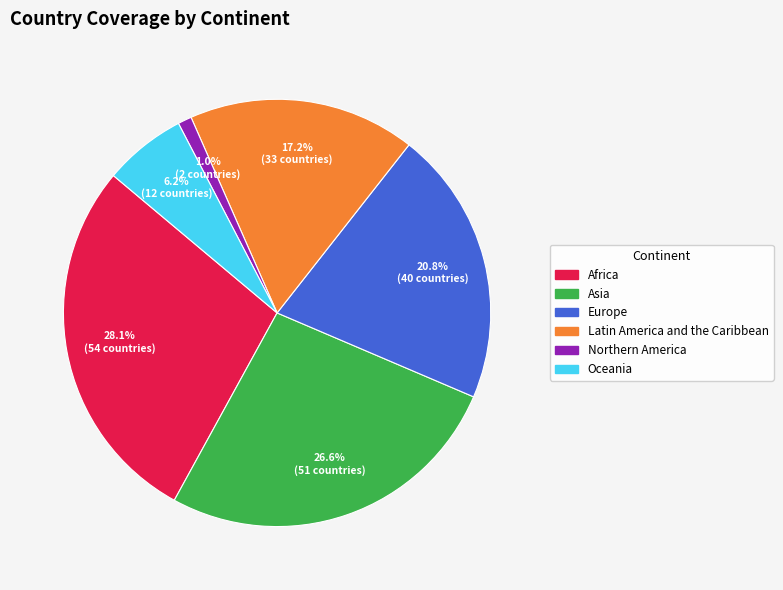

To the nearest percent, what portion does Northern America represent?

1%